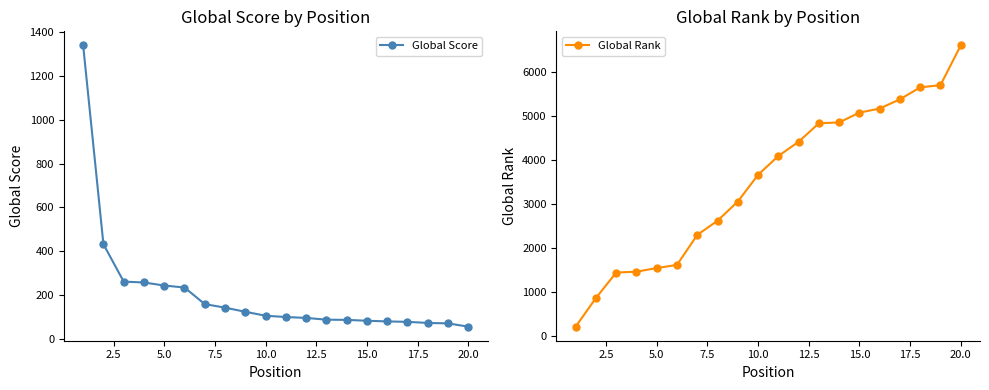

What is the maximum value for Global Rank?

6605